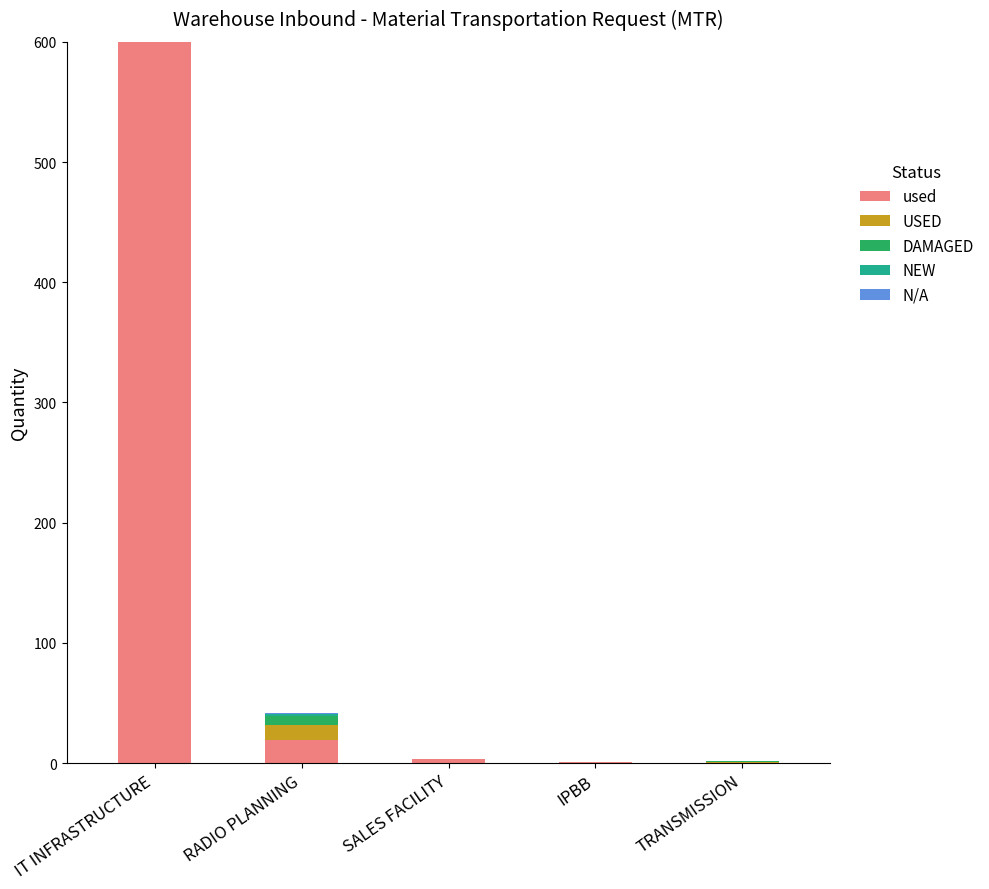

The value of used at TRANSMISSION is -228. True or false?

False